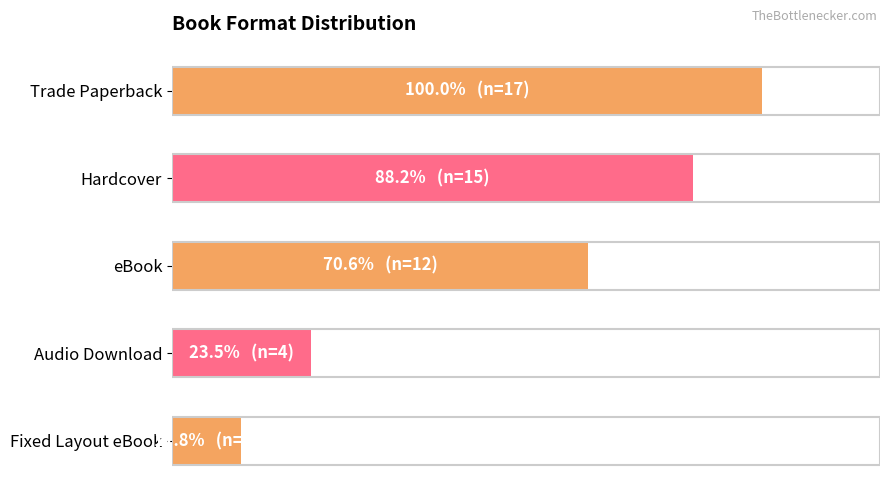

Does the chart contain any negative values?

No